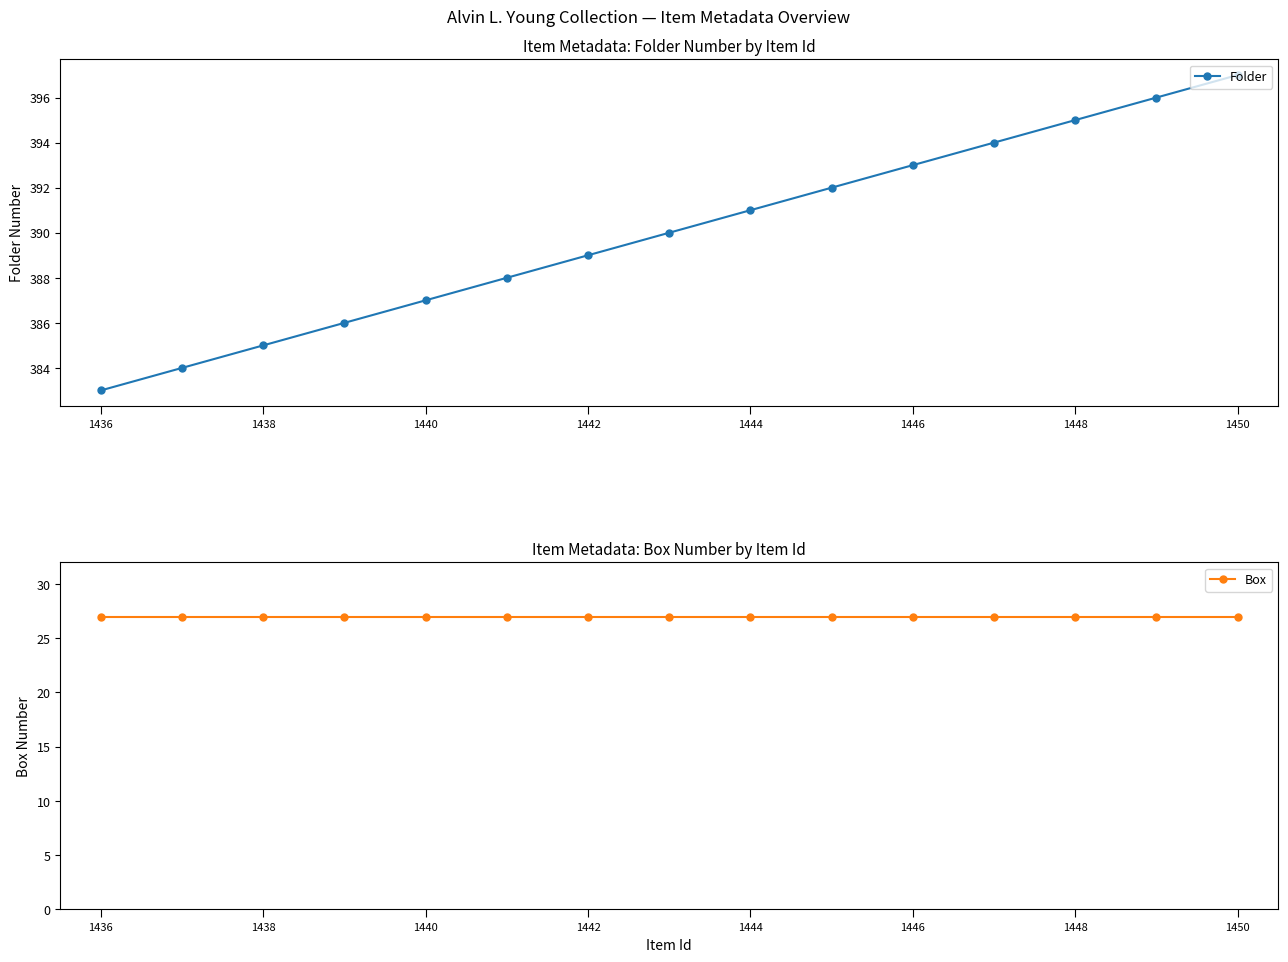

Reading left to right, list all the values displayed in this chart.

Folder: 383	384	385	386	387	388	389	390	391	392	393	394	395	396	397
Box: 27	27	27	27	27	27	27	27	27	27	27	27	27	27	27